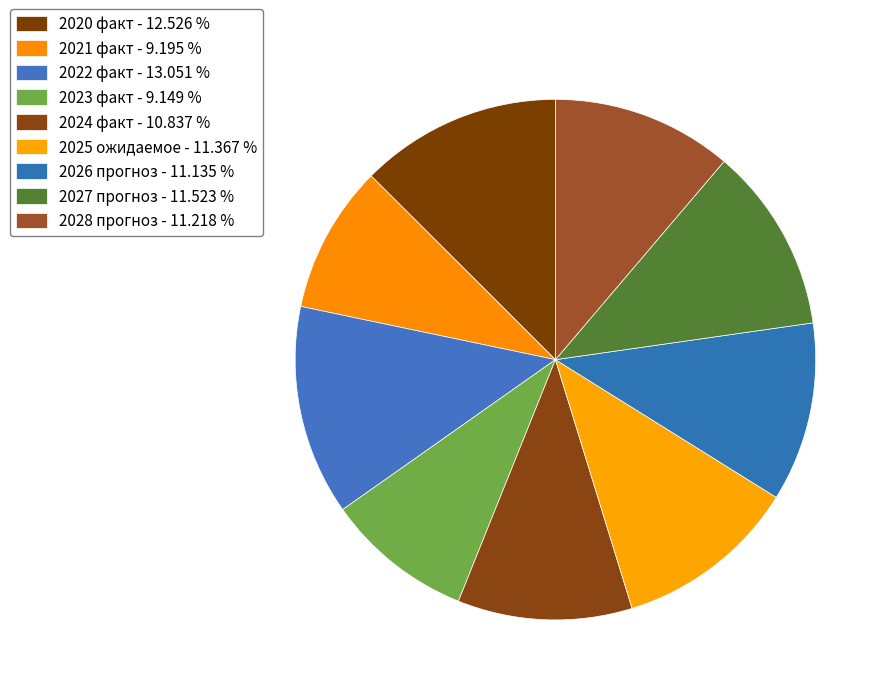

To the nearest percent, what percentage of the pie is 2023 факт?

9%